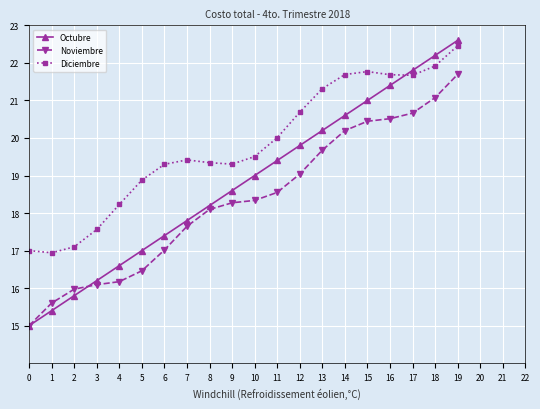

What are all the series names shown in the legend?

Octubre, Noviembre, Diciembre